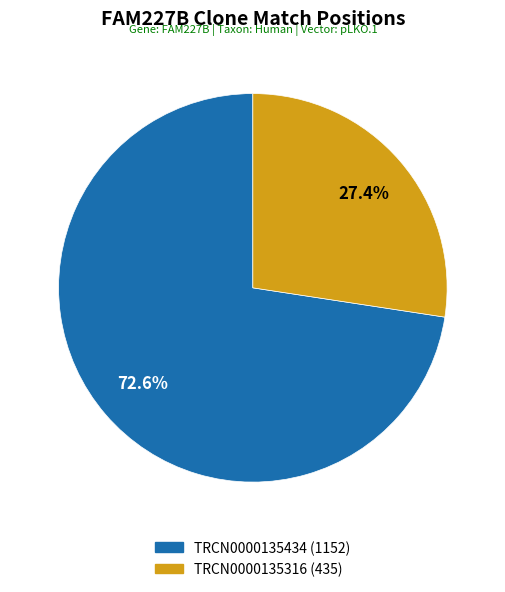

Approximately how many times larger is the value at TRCN0000135316 compared to TRCN0000135434?

0.4